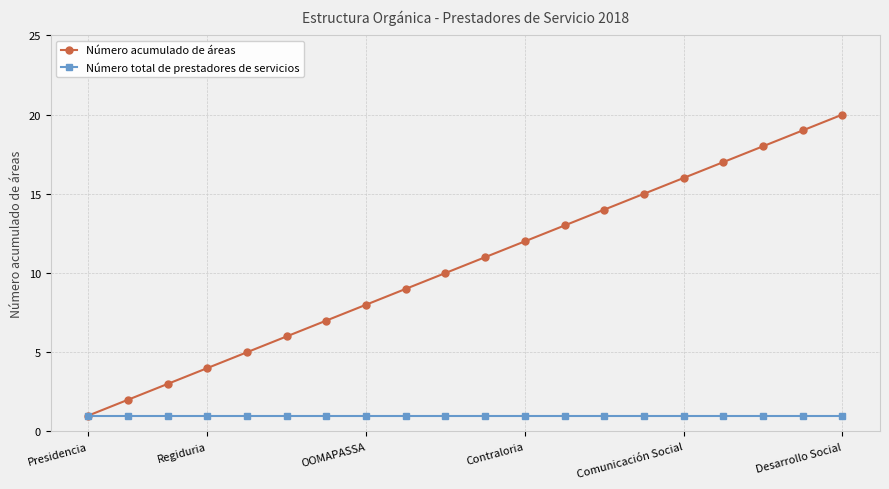

Reading left to right, list all the values displayed in this chart.

Número acumulado de áreas: 1	2	3	4	5	6	7	8	9	10	11	12	13	14	15	16	17	18	19	20
Número total de prestadores de servicios: 1	1	1	1	1	1	1	1	1	1	1	1	1	1	1	1	1	1	1	1